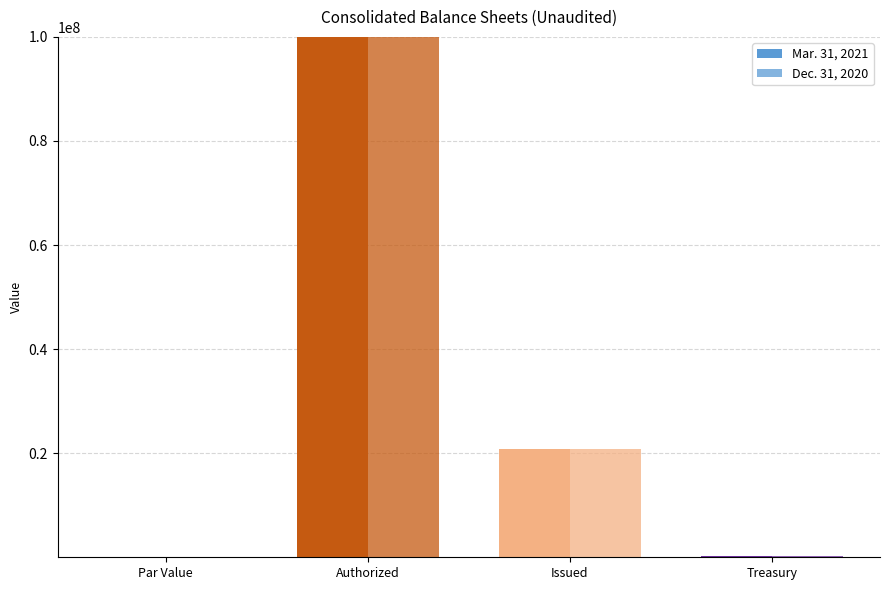

At which label does Dec. 31, 2020 reach its peak?

Par Value